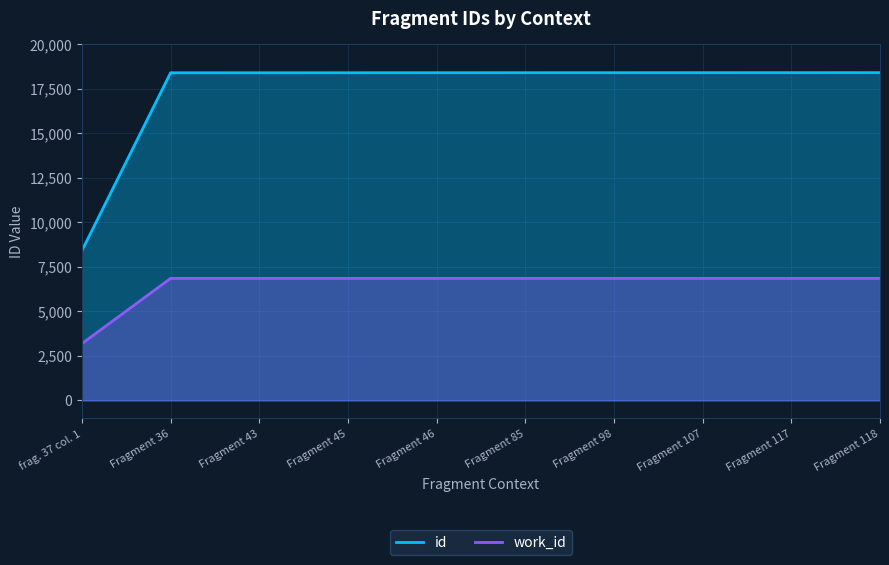

The value of id at Fragment 43 is 9396. True or false?

False